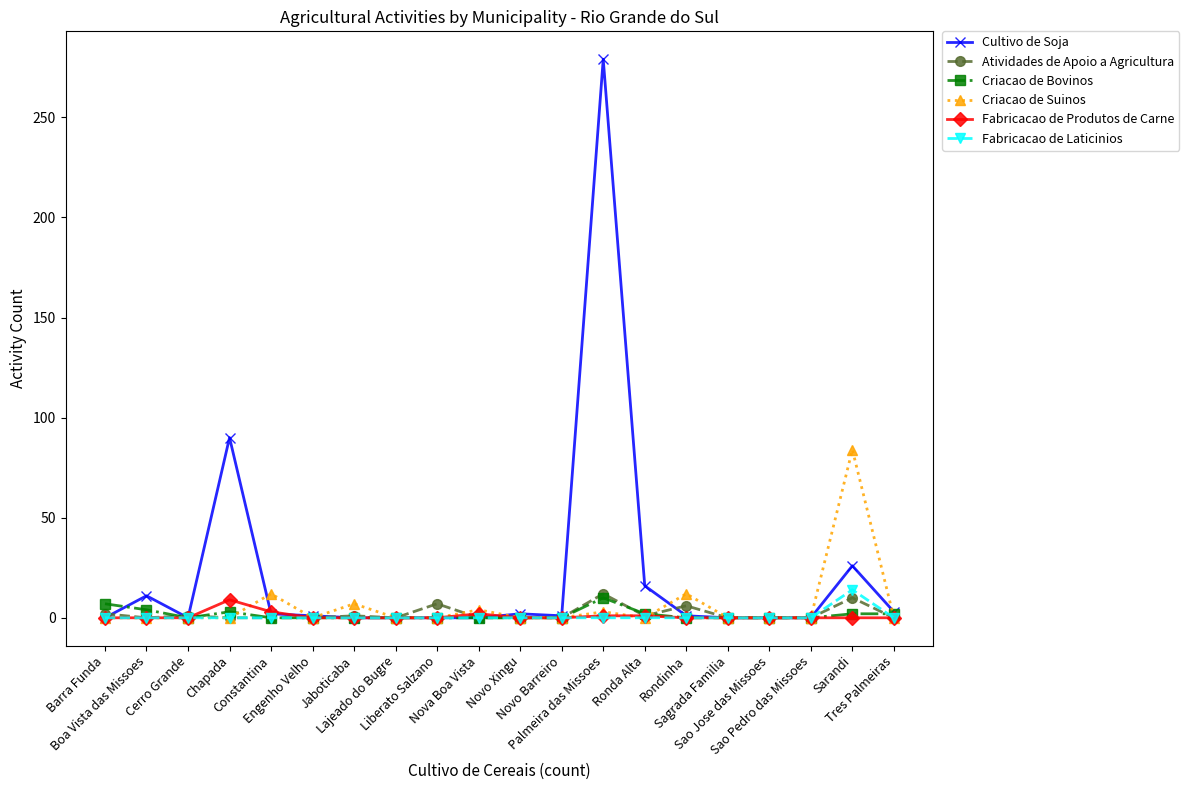

True or false: Cultivo de Soja has more than 2 points higher than both neighbors.

True